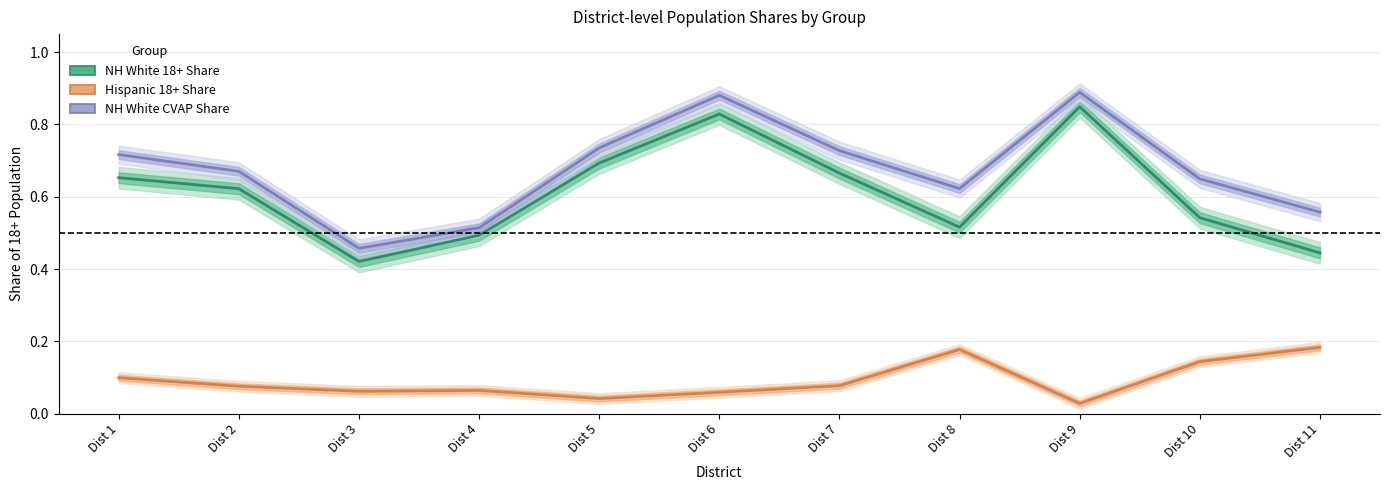

List the labels in order of NH White CVAP Share value, largest first.

Dist 9, Dist 6, Dist 5, Dist 7, Dist 1, Dist 2, Dist 10, Dist 8, Dist 11, Dist 4, Dist 3